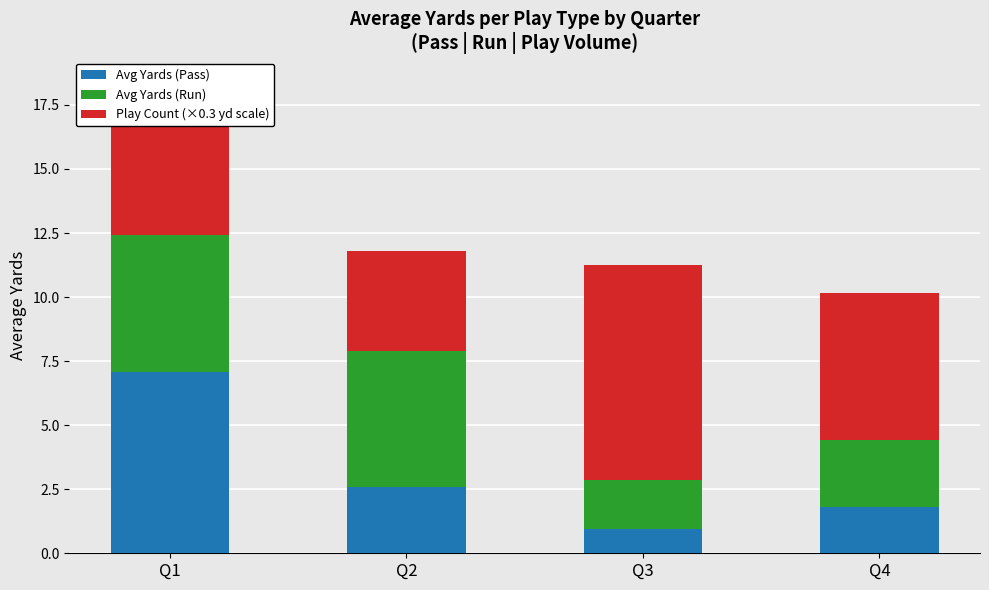

Rank the categories by Avg Yards (Pass) value from highest to lowest.

Q1, Q2, Q4, Q3